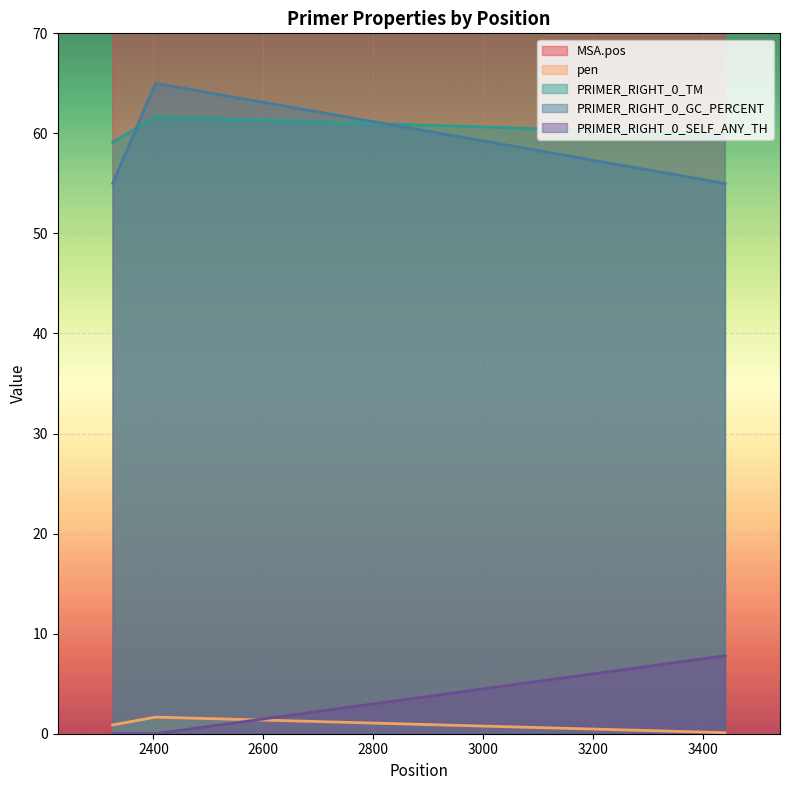

What is the highest value of the pen series?

1.7